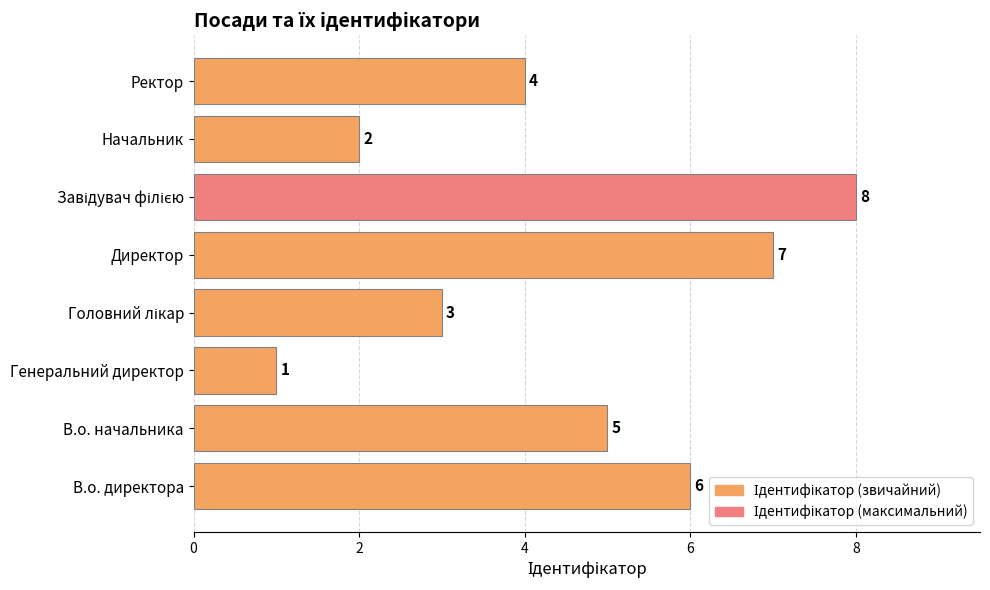

What is the change in value from Директор to Ректор?

-3